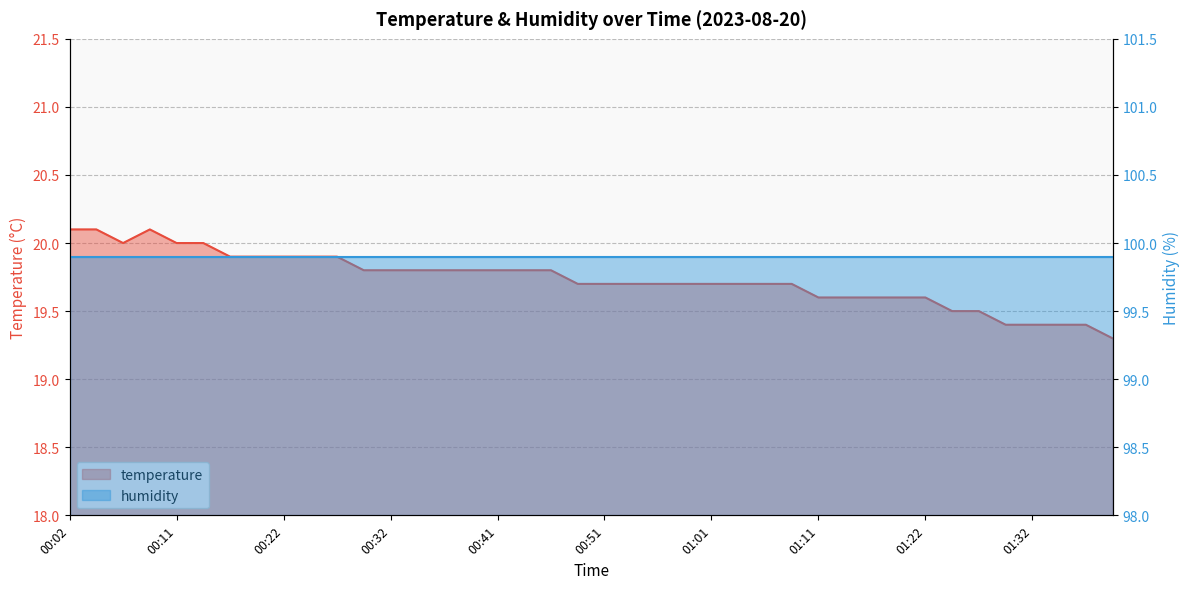

Is it true that the value at 00:49 is 6.3?

False